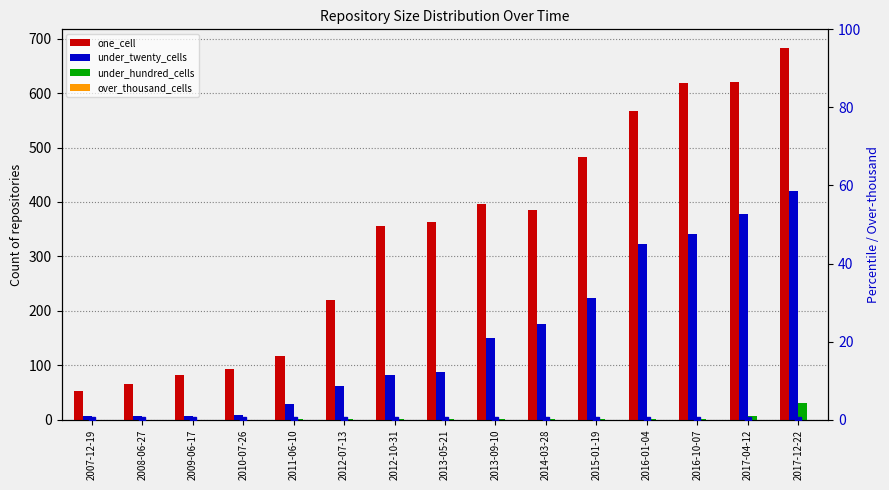

At 2017-04-12, list the series in order from largest to smallest.

one_cell, under_twenty_cells, under_hundred_cells, over_thousand_cells, over_thousand_cells (right)